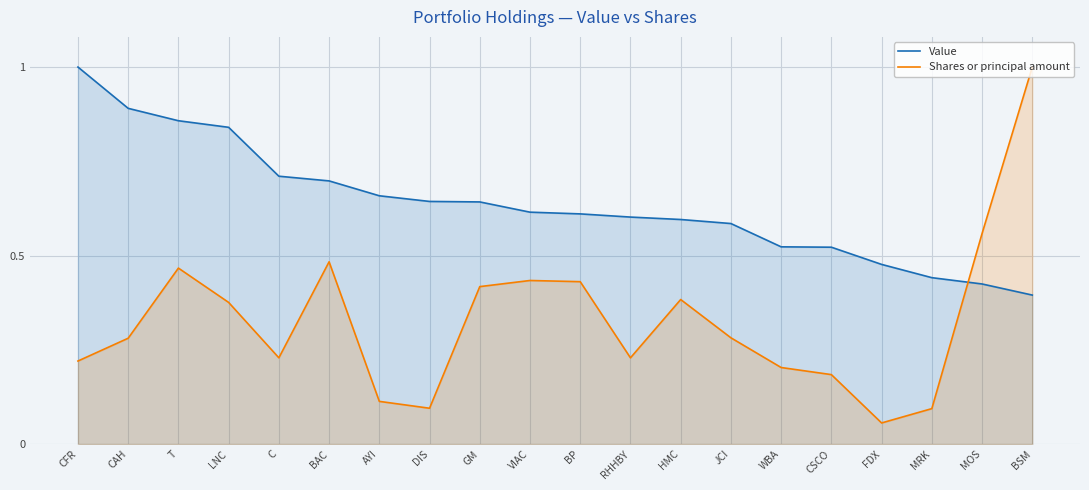

What is the difference between the highest and lowest values at WBA?

0.3